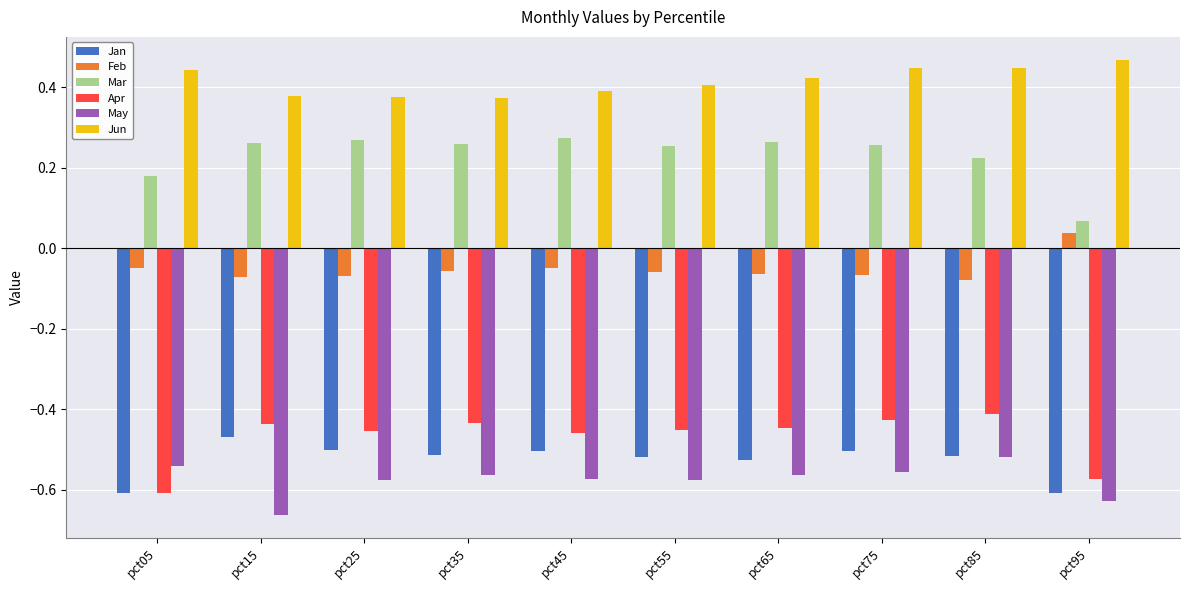

How many categories are shown in the chart?

10